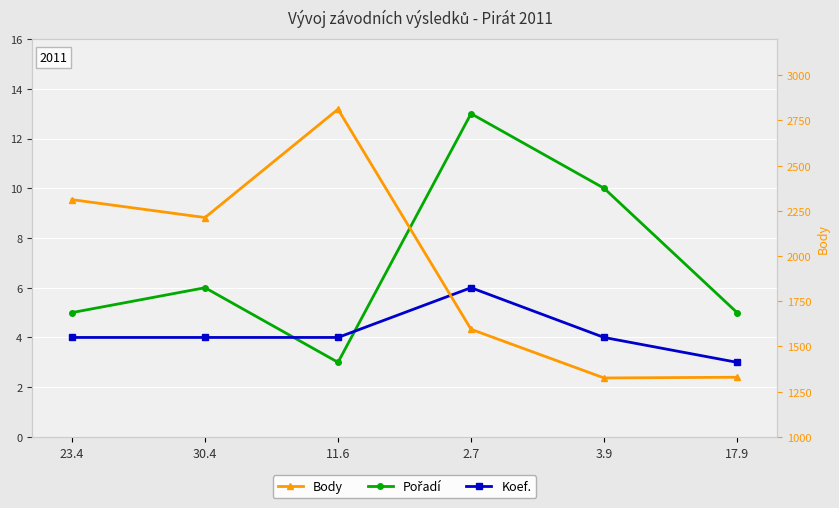

How many data points in Pořadí are less than 6?

3